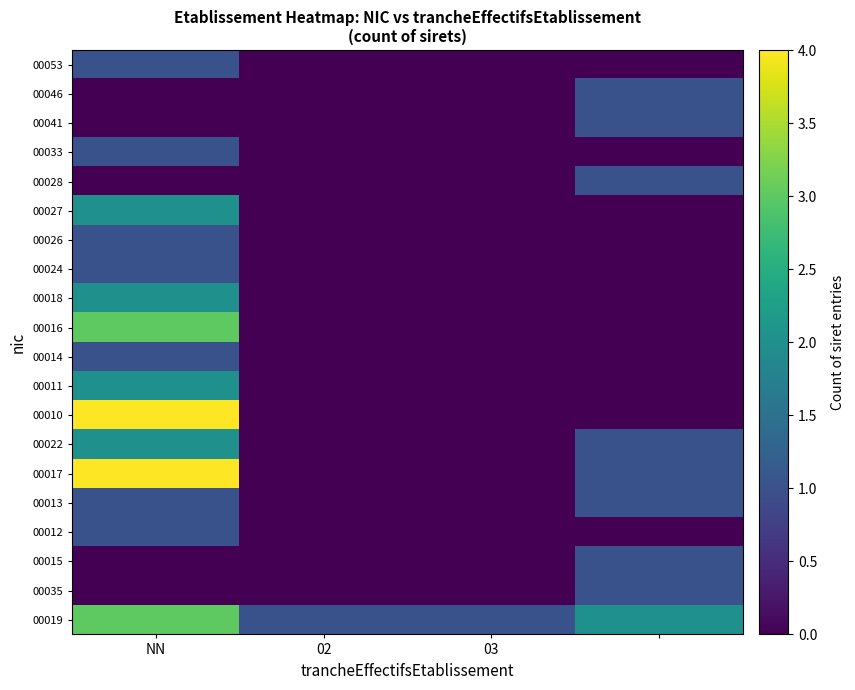

Reading left to right, list all the values displayed in this chart.

00019: 3	1	1	2
00035: 0	0	0	1
00015: 0	0	0	1
00012: 1	0	0	0
00013: 1	0	0	1
00017: 4	0	0	1
00022: 2	0	0	1
00010: 4	0	0	0
00011: 2	0	0	0
00014: 1	0	0	0
00016: 3	0	0	0
00018: 2	0	0	0
00024: 1	0	0	0
00026: 1	0	0	0
00027: 2	0	0	0
00028: 0	0	0	1
00033: 1	0	0	0
00041: 0	0	0	1
00046: 0	0	0	1
00053: 1	0	0	0